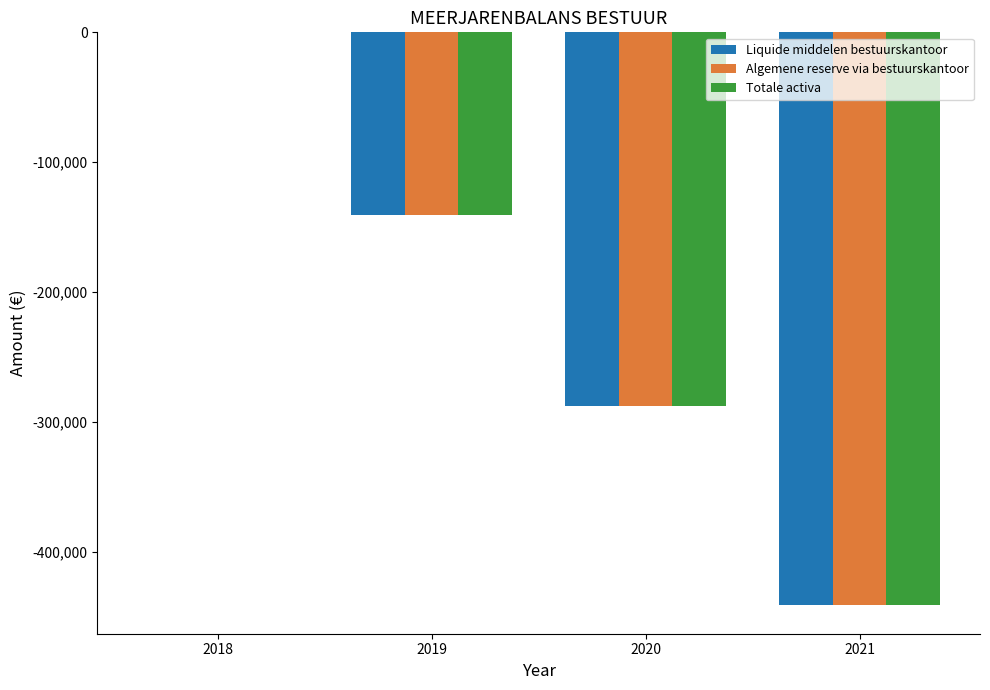

Is the value of Liquide middelen bestuurskantoor at 2018 greater than the value of Totale activa at 2021?

Yes